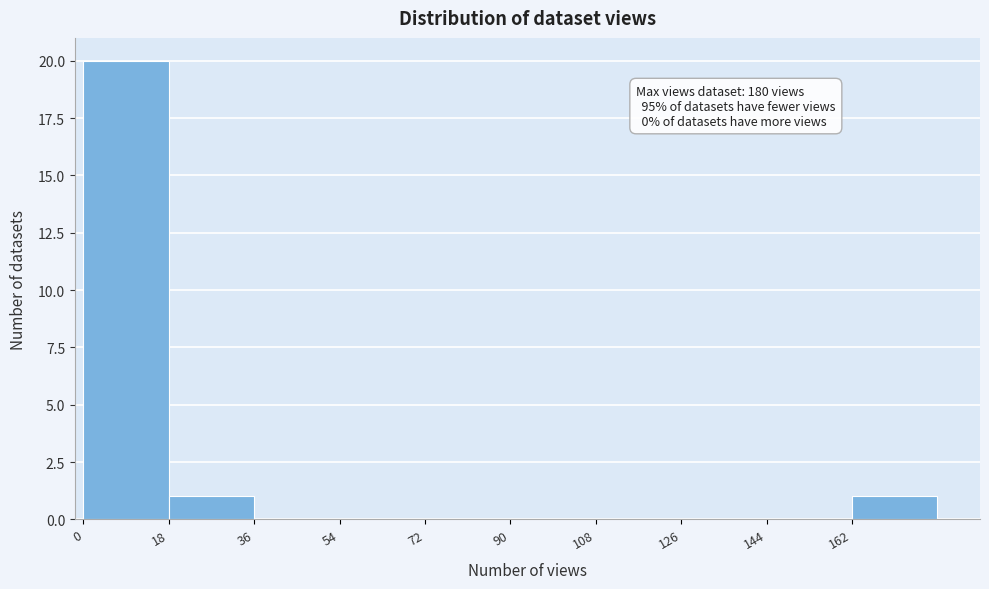

Over which range of the x-axis is the bar tallest?

0 to 18